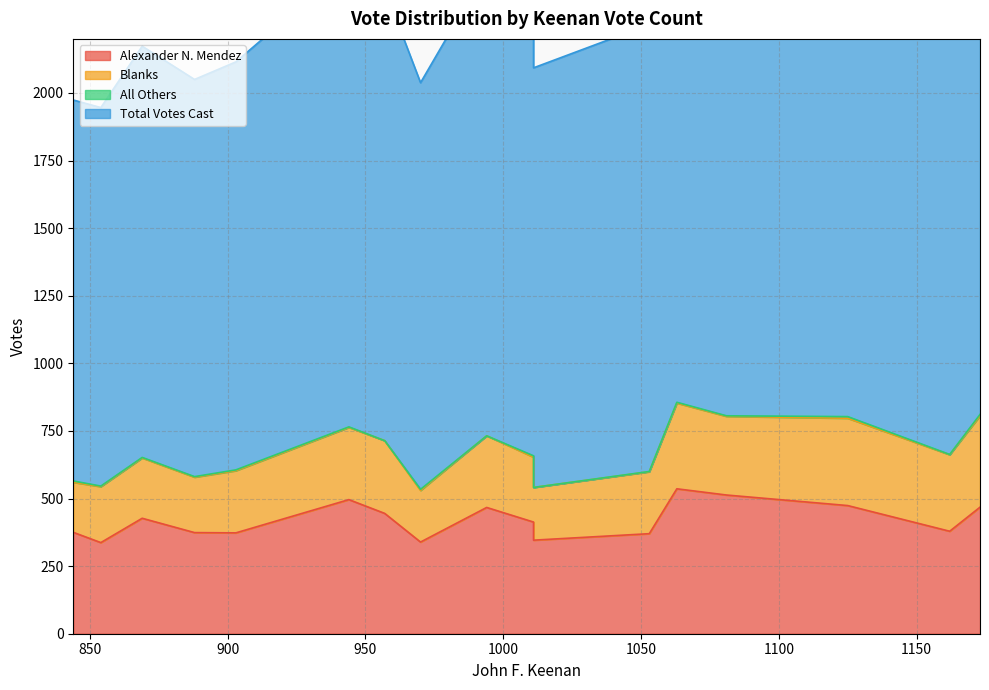

Where is the first local minimum for All Others?

1011